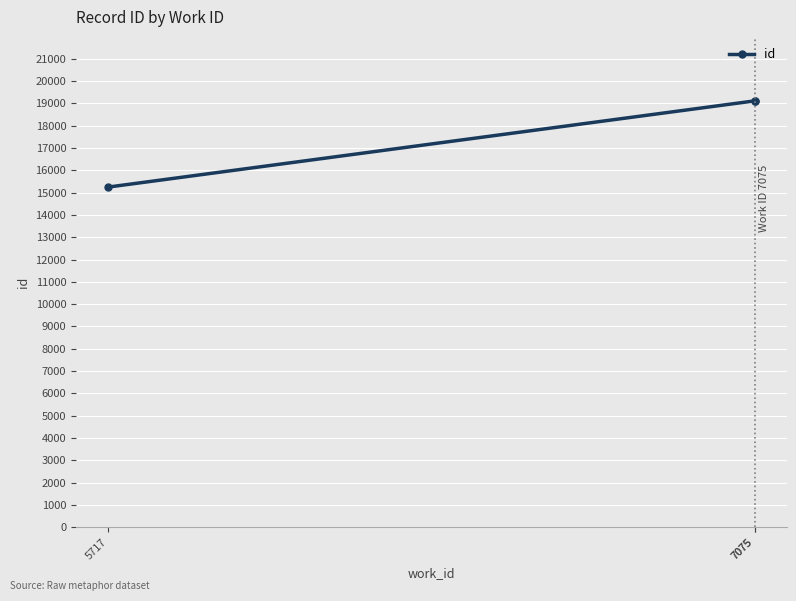

Which category has the highest value across all series?

7075